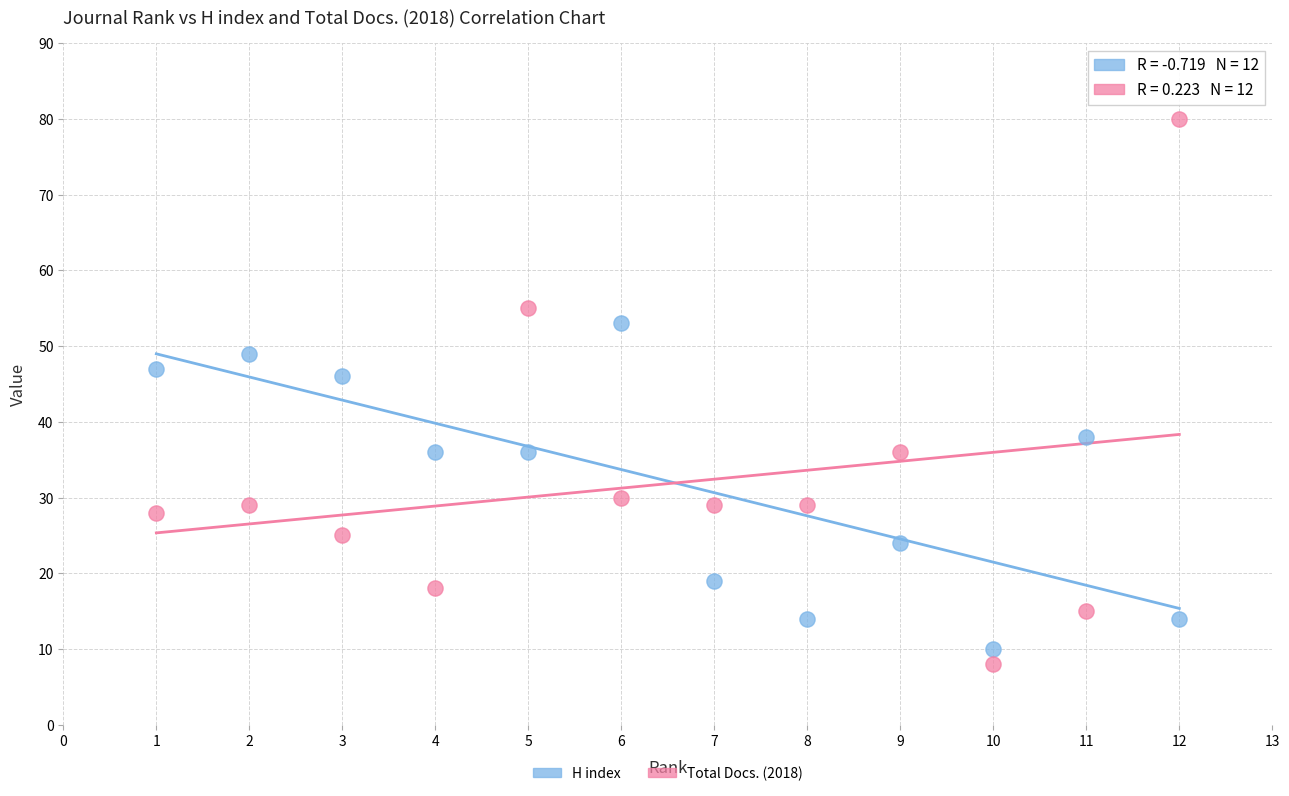

Across all data points, what is the range of Y values (max minus min)?

72